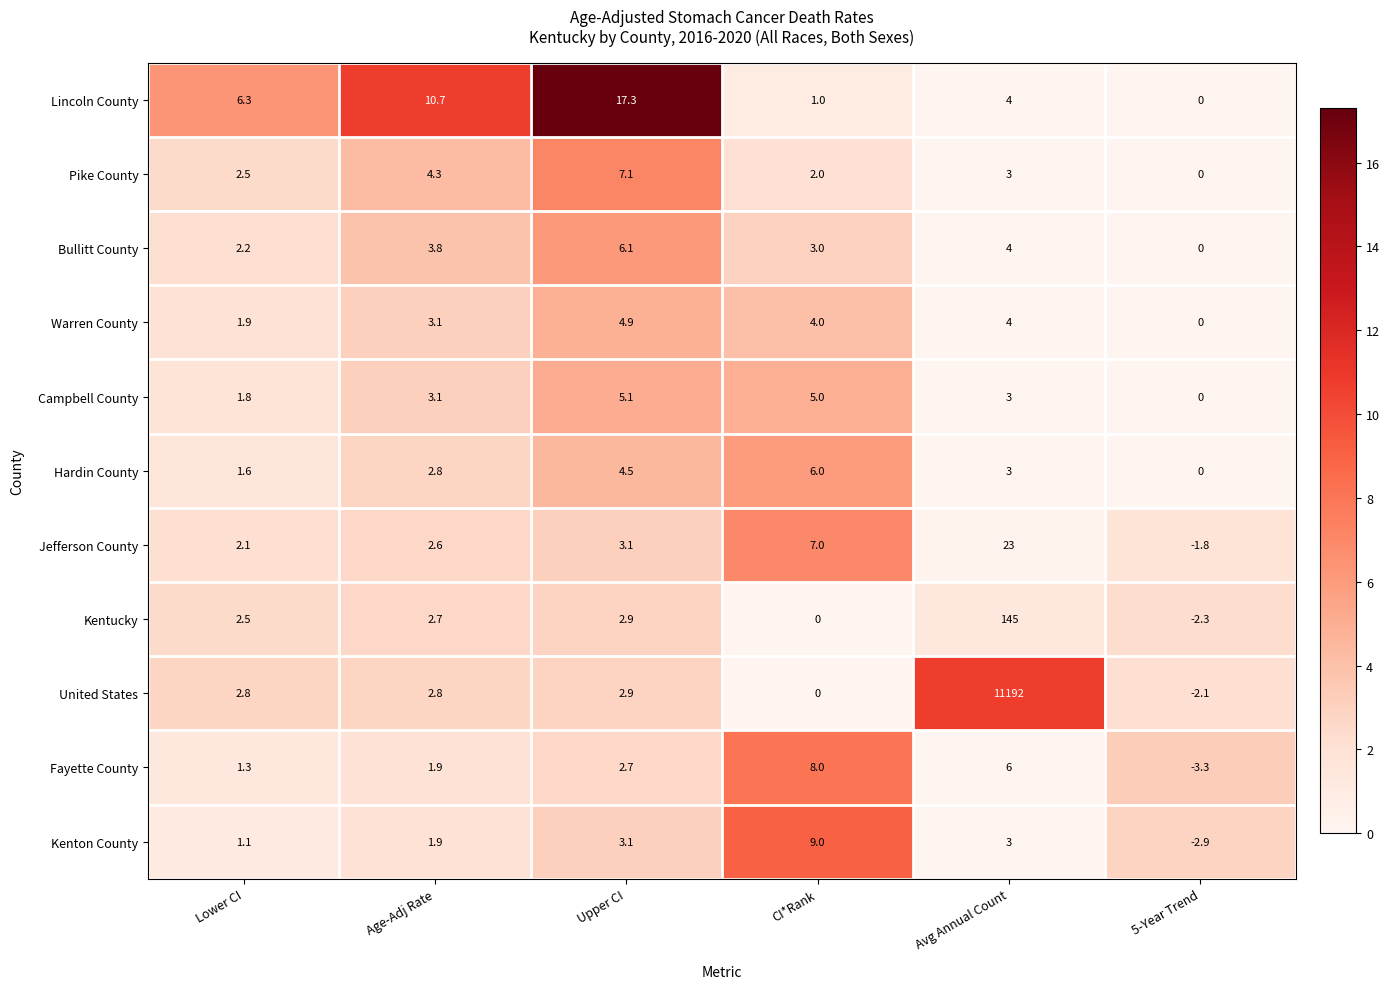

Count the number of data series in this chart.

11